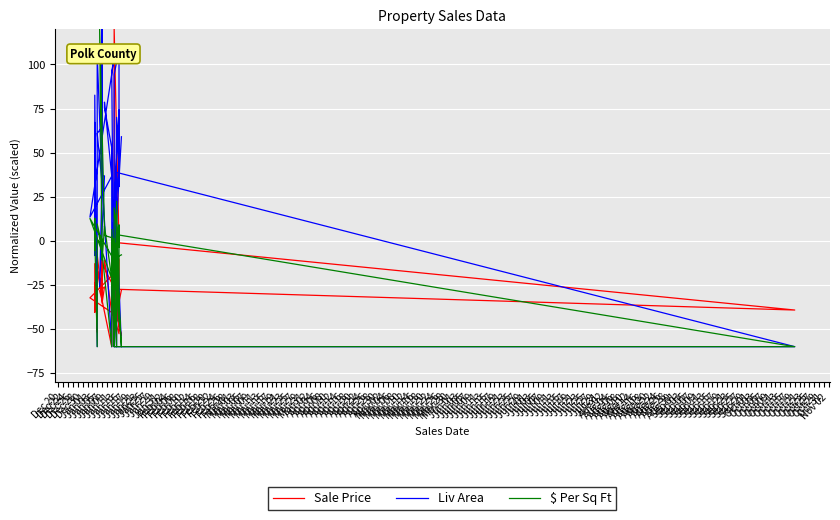

Read the Sale Price value at Jan 13.

-27.5